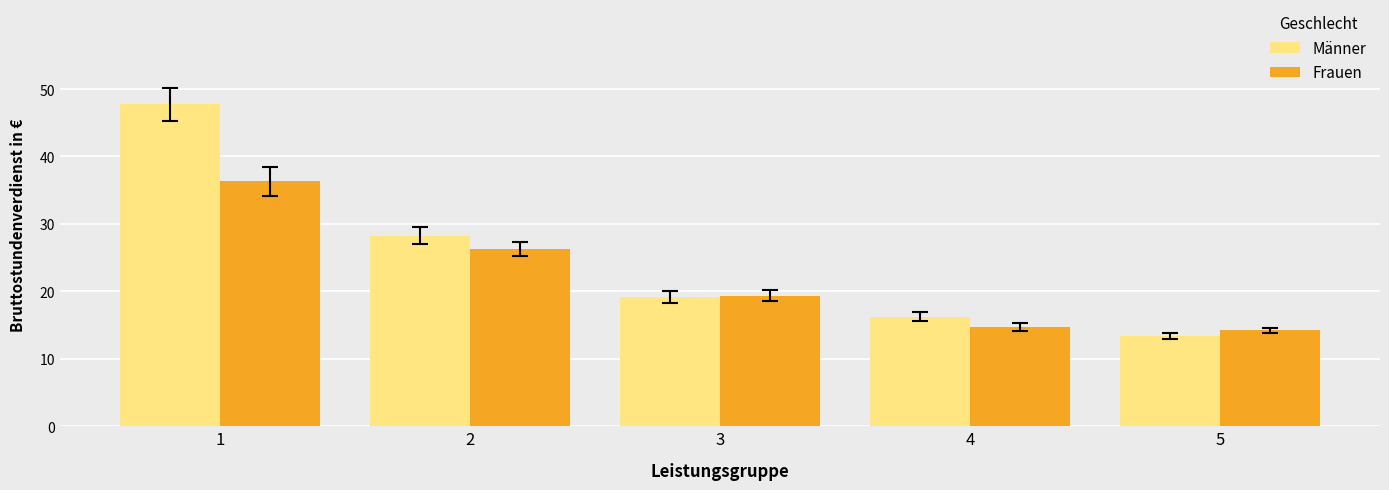

Rank the series by their maximum value, from lowest to highest.

Frauen, Männer